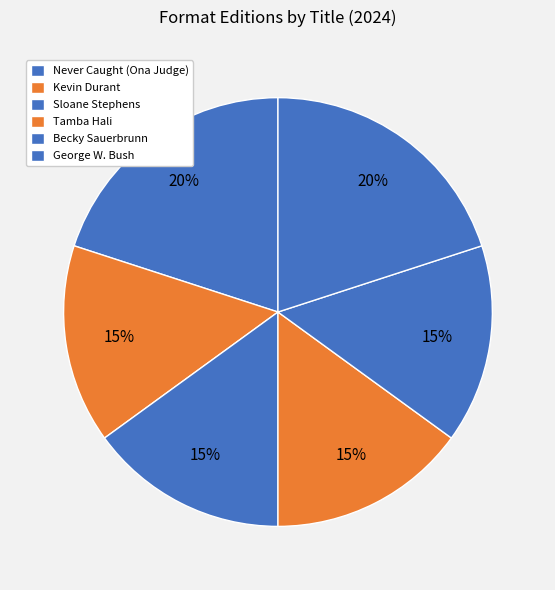

How many slices are in this pie chart?

6